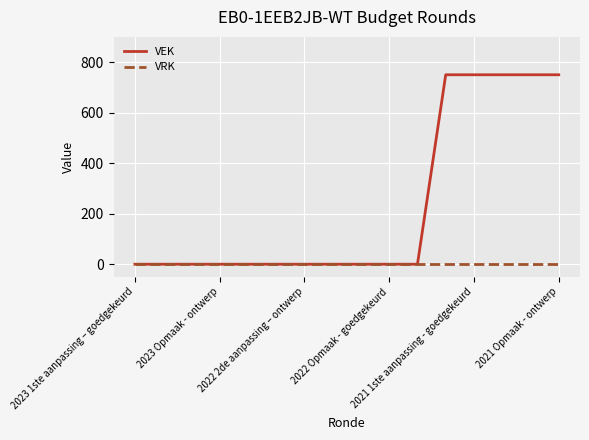

Which series has the largest total across all categories?

VEK